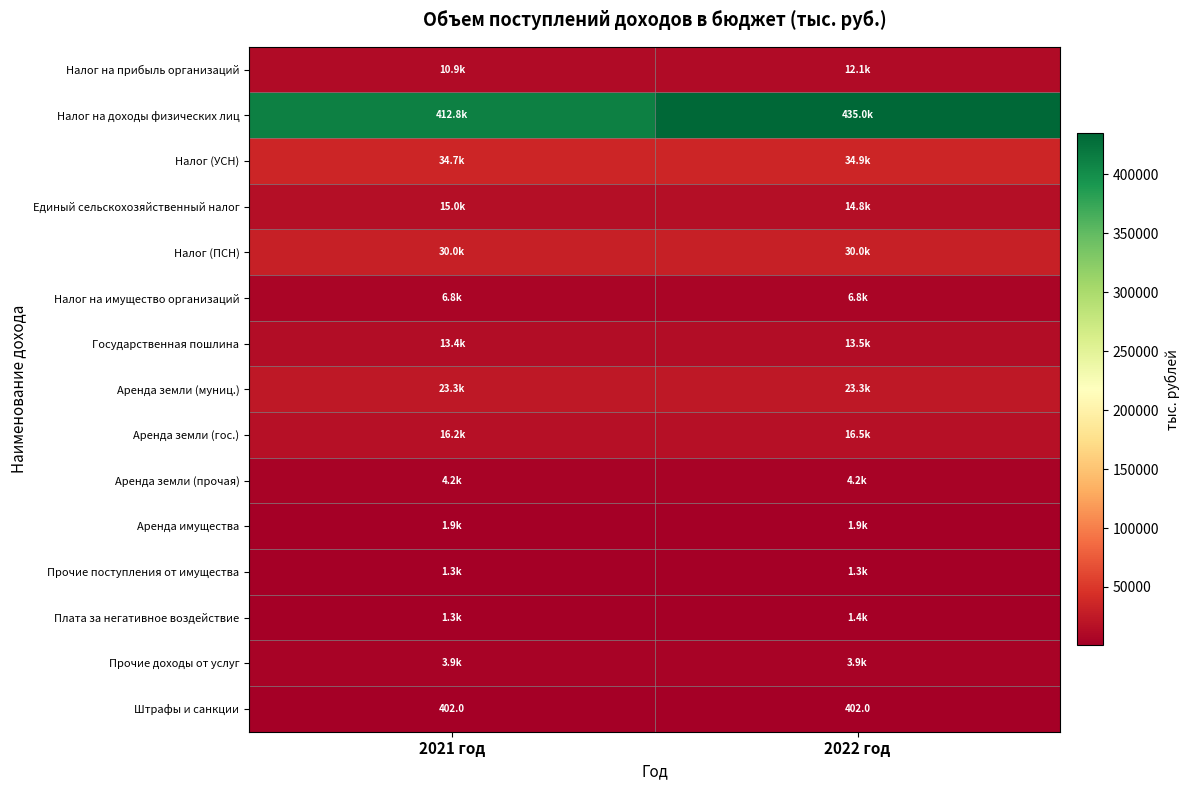

Read the Штрафы и санкции value at 2022 год.

402.0